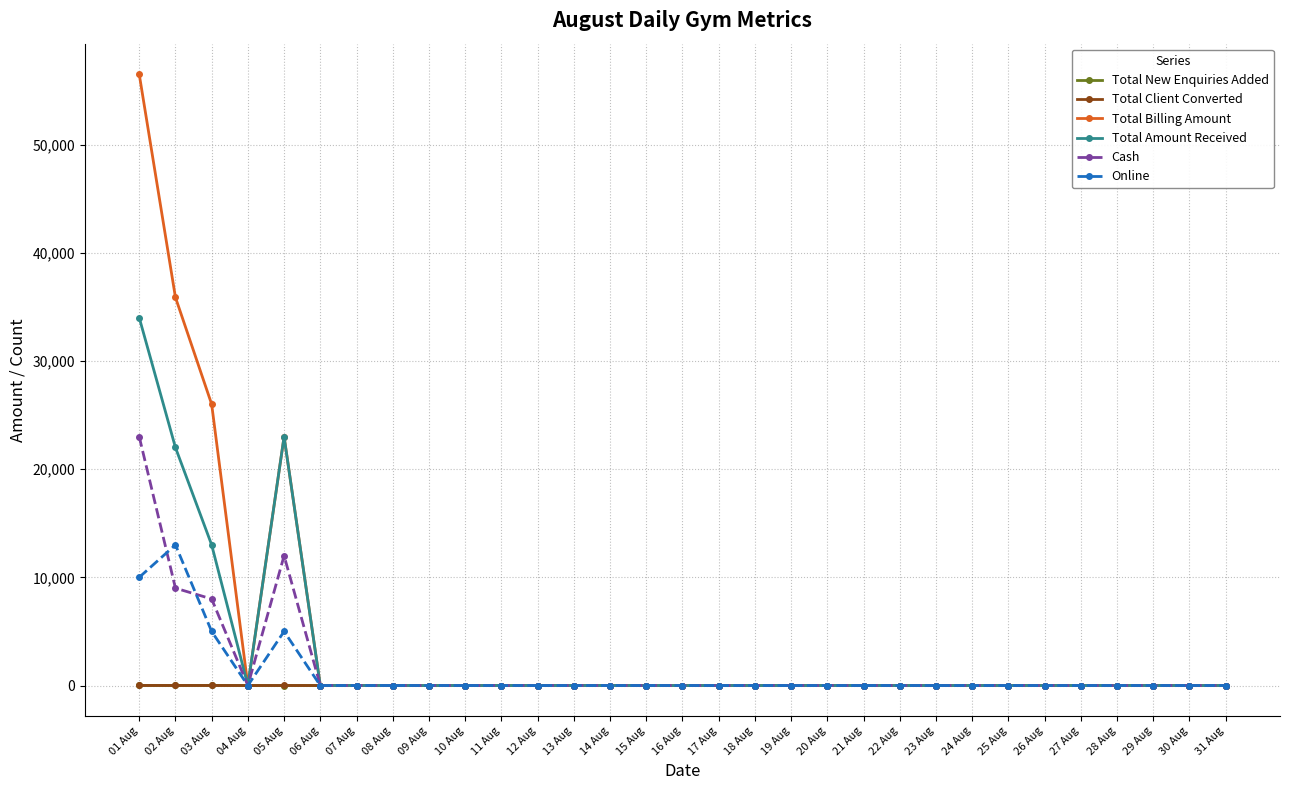

What is the label of the 25th point from the left?

25 Aug